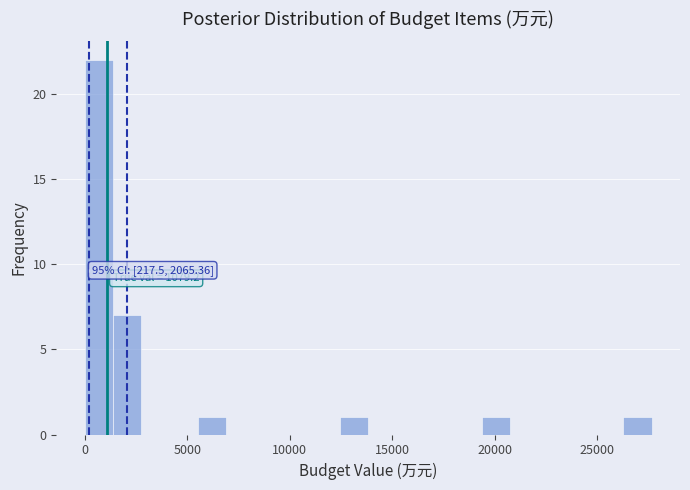

Read against the x-axis, roughly where is the centre of the tallest bar?

500